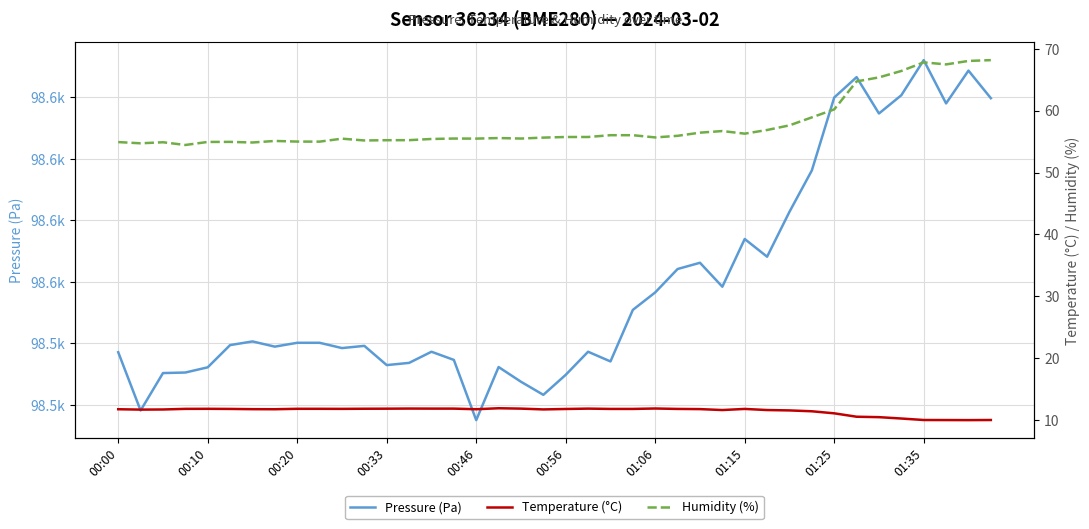

Reading left to right, extract all data points from this chart.

Pressure (Pa): 98537.2	98518.2	98530.4	98530.6	98532.2	98539.5	98540.7	98539.0	98540.2	98540.2	98538.5	98539.2	98533.0	98533.7	98537.3	98534.7	98515.1	98532.3	98527.6	98523.3	98529.8	98537.3	98534.2	98550.9	98556.6	98564.2	98566.2	98558.4	98573.9	98568.2	98582.8	98596.2	98619.9	98626.5	98614.7	98620.7	98632.1	98618.0	98628.7	98619.7
Temperature (°C): 11.8	11.7	11.7	11.8	11.8	11.8	11.8	11.8	11.8	11.8	11.8	11.8	11.8	11.9	11.8	11.8	11.8	11.9	11.8	11.7	11.8	11.8	11.8	11.8	11.9	11.8	11.8	11.6	11.8	11.6	11.6	11.4	11.1	10.5	10.5	10.2	10.0	10.0	10.0	10.0
Humidity (%): 54.9	54.7	54.9	54.5	54.9	55.0	54.9	55.1	55.0	55.0	55.5	55.2	55.2	55.2	55.4	55.5	55.5	55.6	55.5	55.6	55.7	55.7	56.0	56.0	55.7	55.9	56.4	56.7	56.3	56.9	57.6	58.9	60.2	64.7	65.4	66.4	67.8	67.5	68.0	68.2